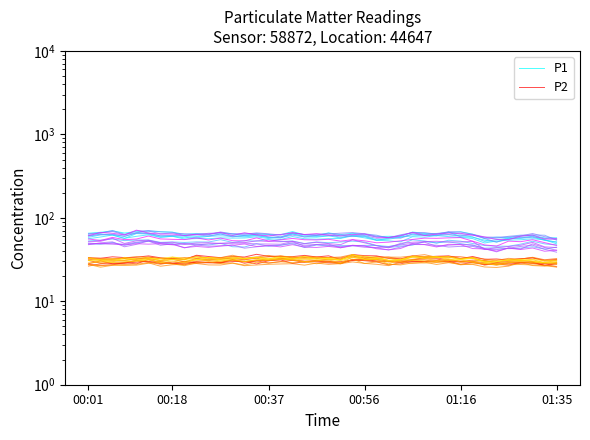

Which label corresponds to the largest value in the chart?

00:37